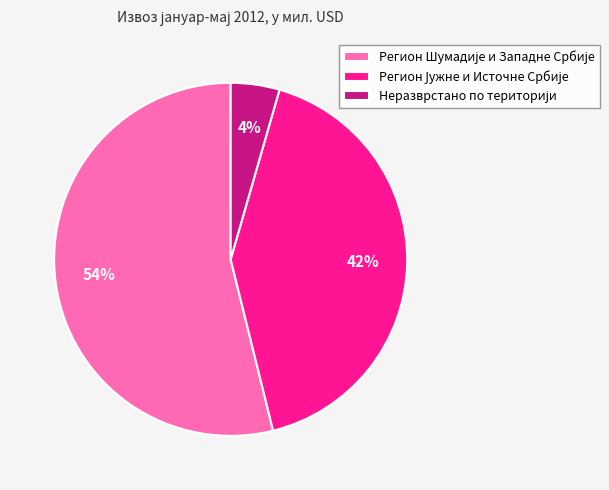

Count the number of slices in the pie.

3